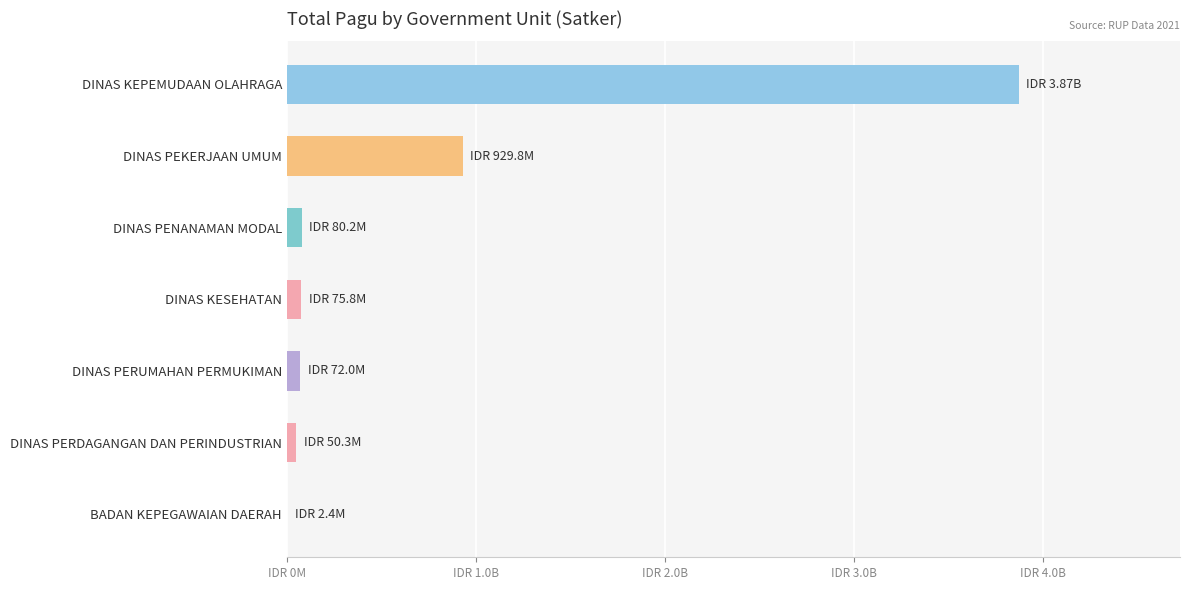

Where is the data nearest to the value 1936523206?

DINAS PEKERJAAN UMUM